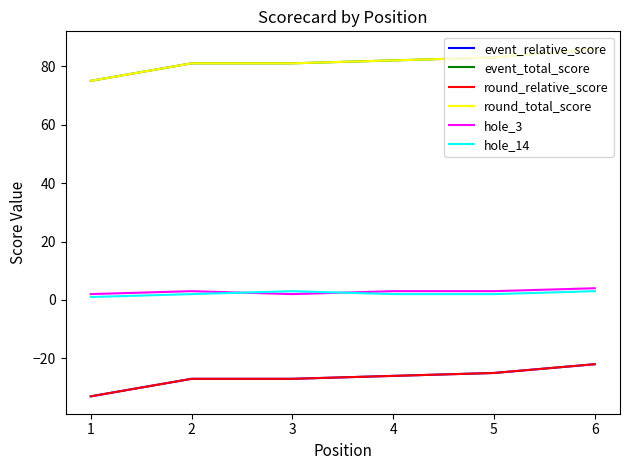

Does the chart have visible grid lines?

No